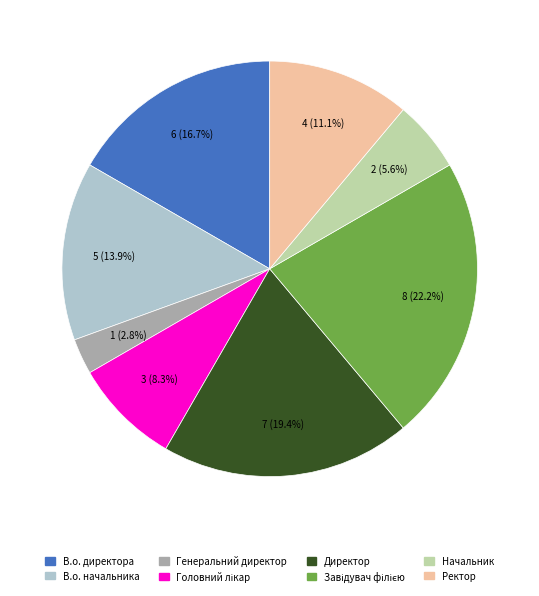

To the nearest percent, what portion does Генеральний директор represent?

3%